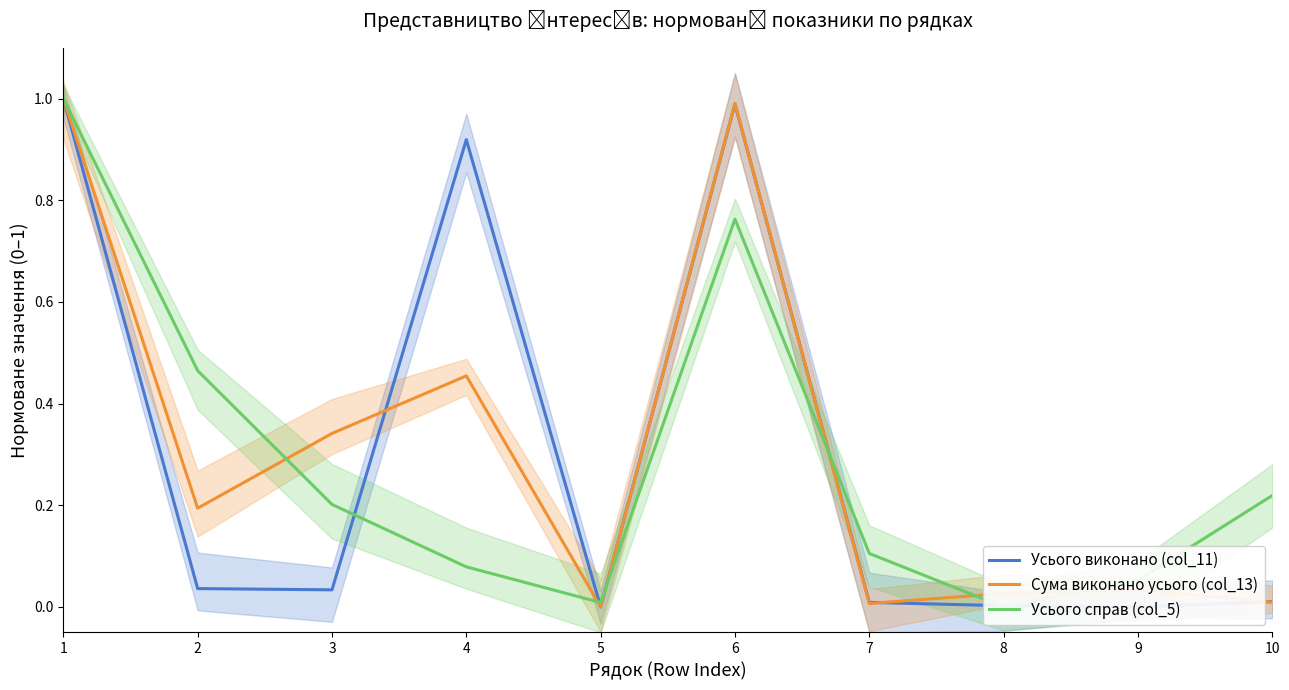

What is the difference between the maximum and second lowest values in the Сума виконано усього (col_13) series?

1.0